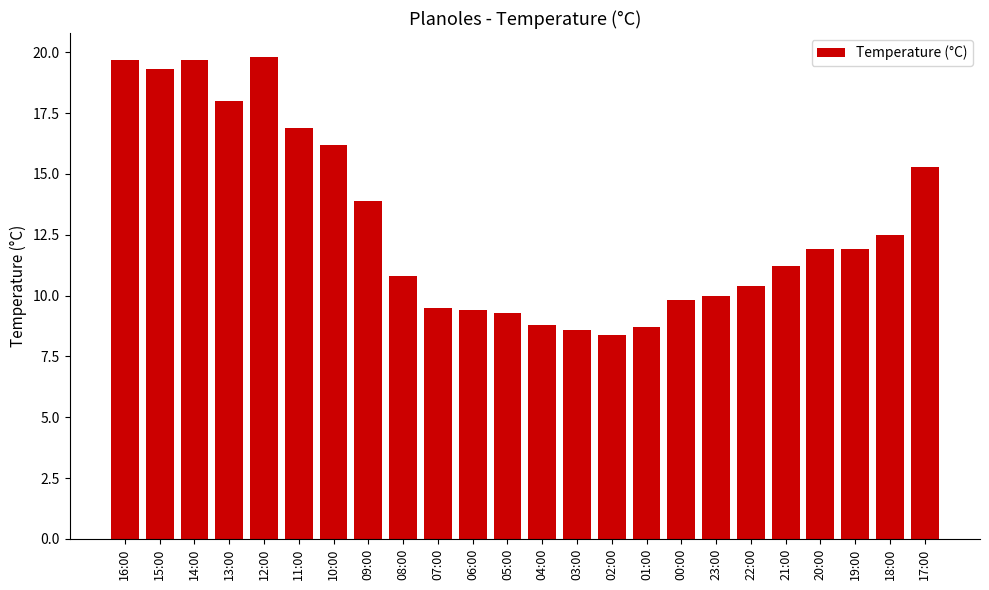

How many values are below 11?

11